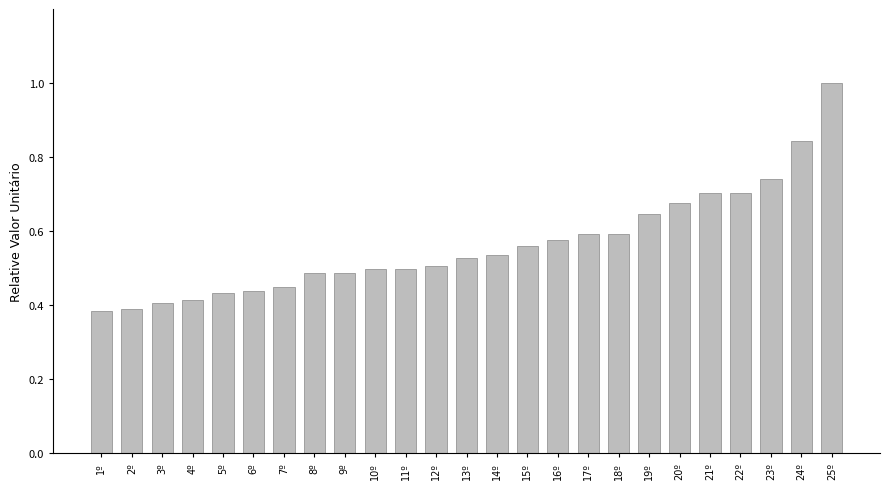

What position from the left is 6º?

6